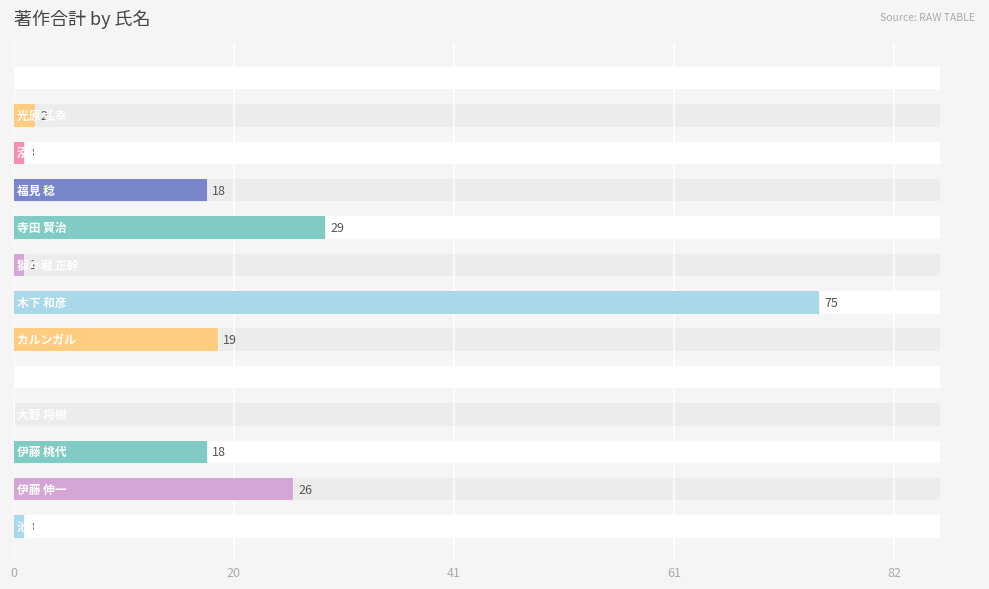

How many bars are there in total?

13